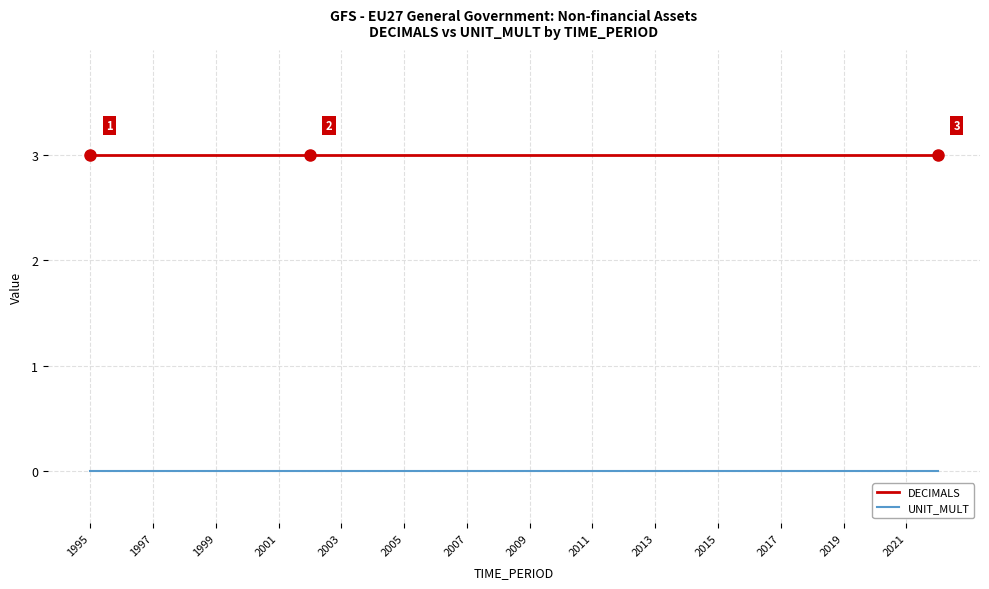

Which series has the largest total across all categories?

DECIMALS